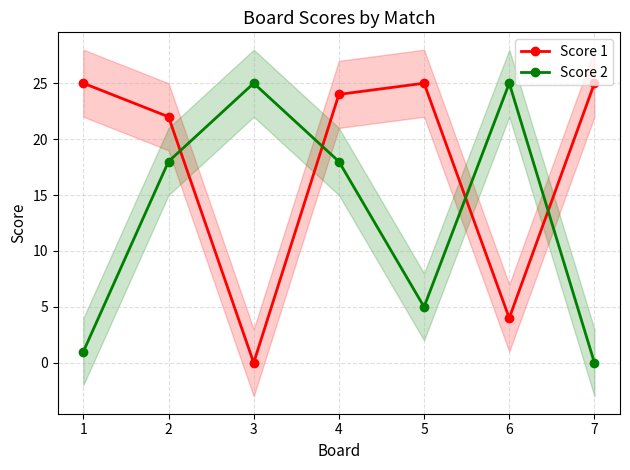

List the labels in order of Score 2 value, largest first.

3, 6, 2, 4, 5, 1, 7